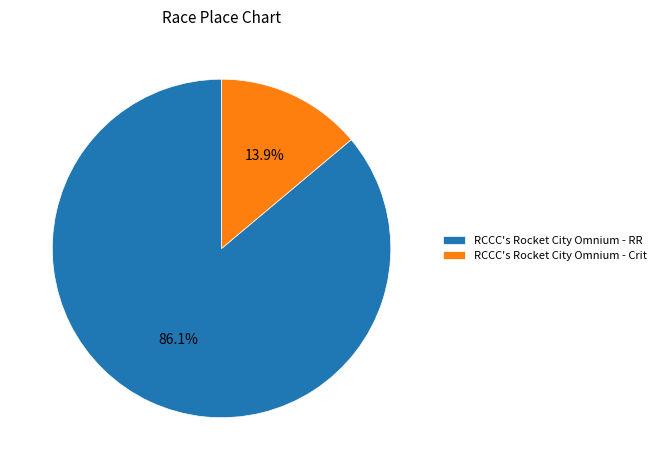

How many slices are in this pie chart?

2